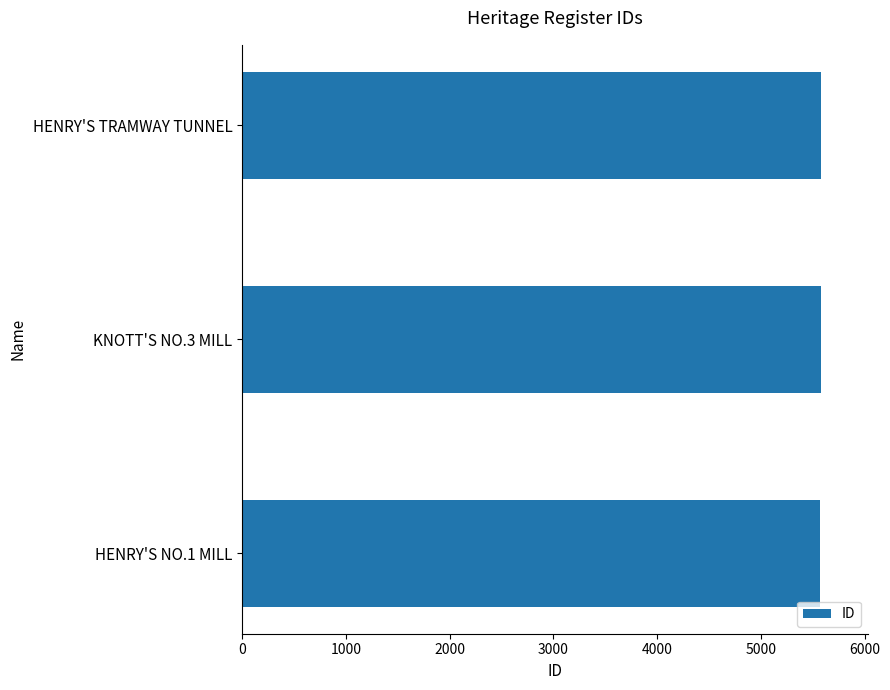

What is the average value?

5577